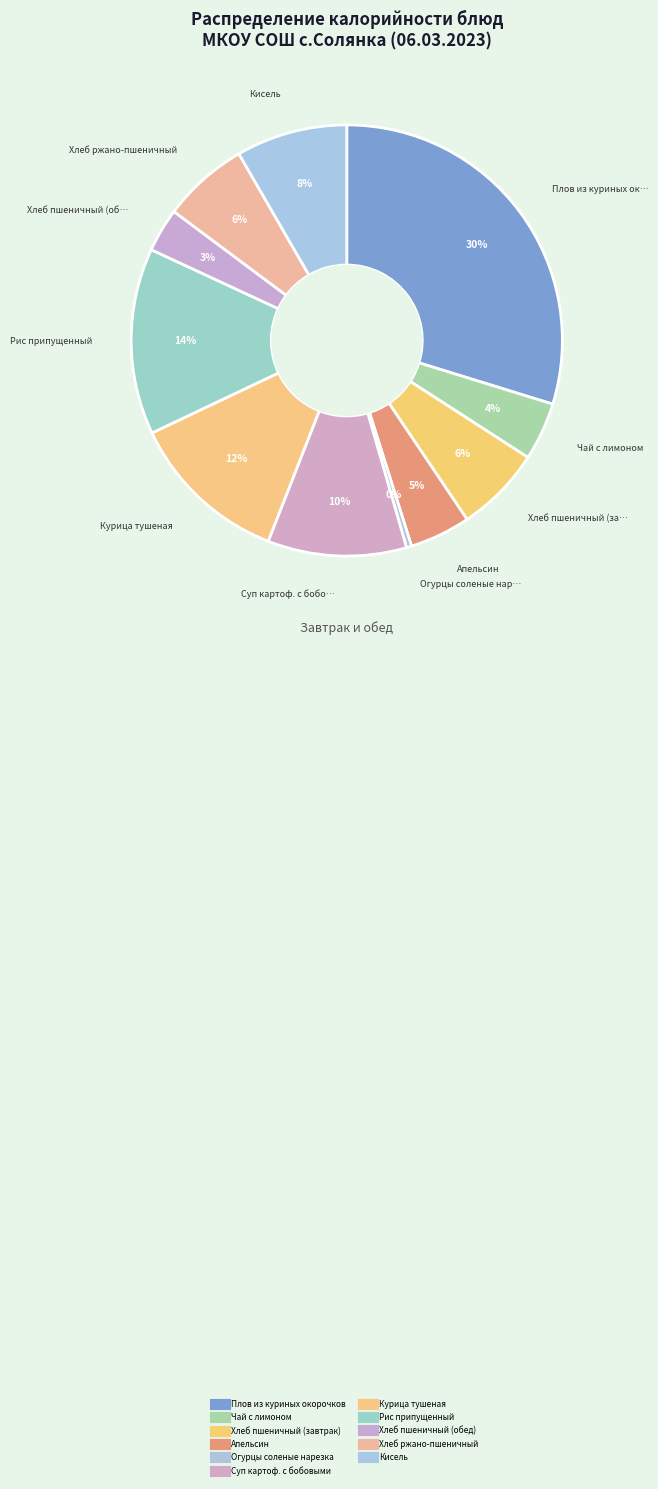

How many slices are in this pie chart?

11